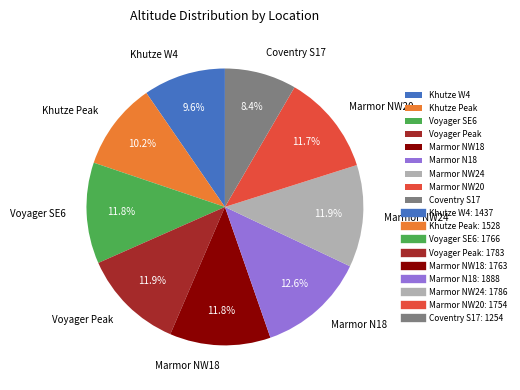

What is the largest slice in the pie chart?

Marmor N18